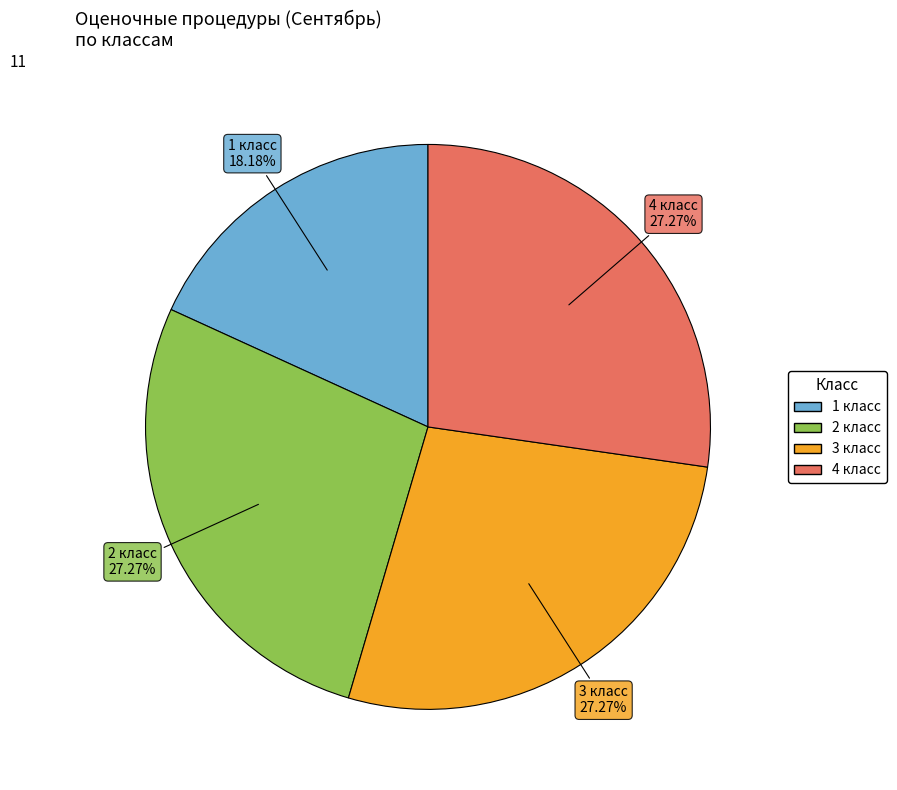

Is there a majority slice in this chart?

No